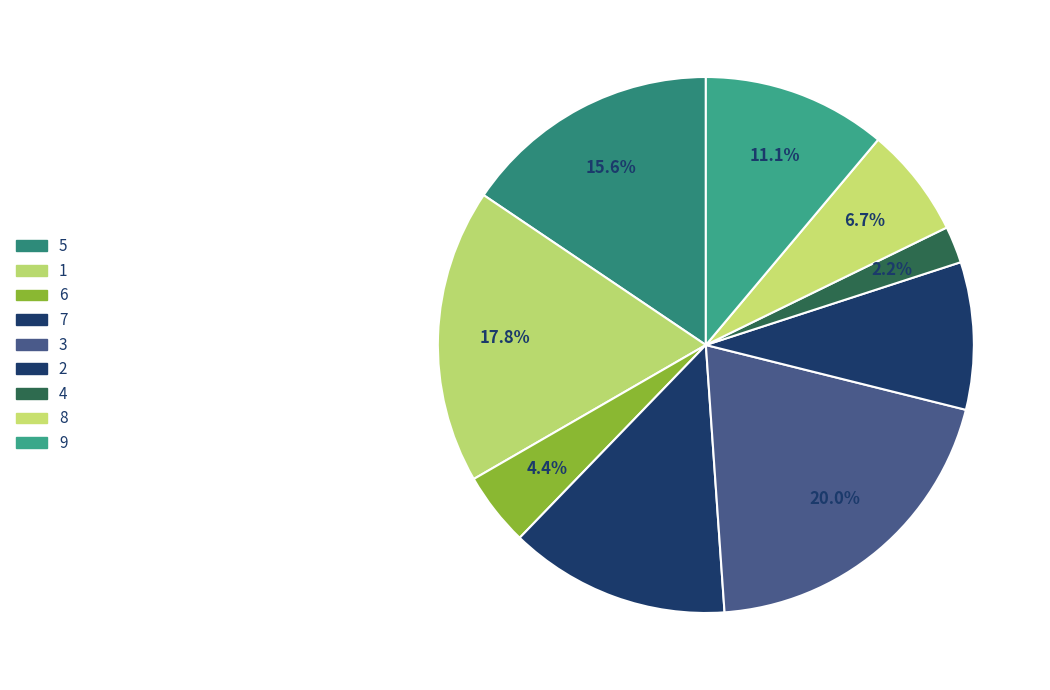

How many slices are in this pie chart?

9